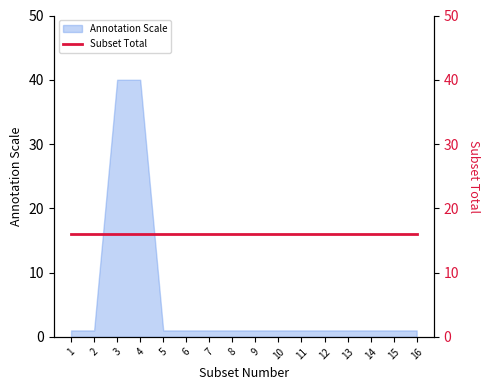

What is the value of the 13th point from the left?

1